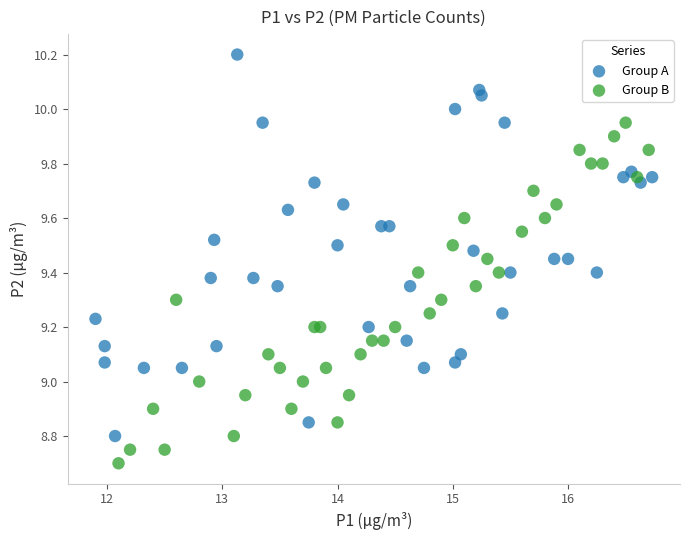

Which series contains the highest Y value?

Group A